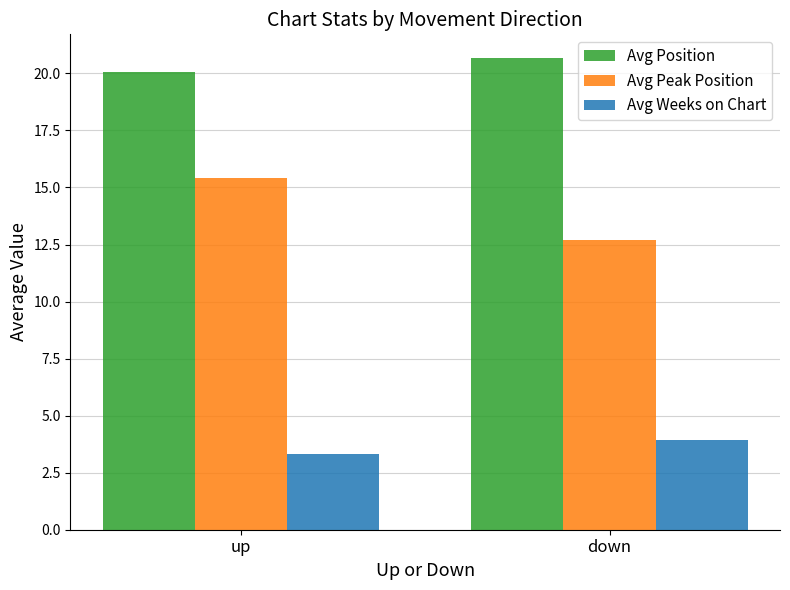

What is the maximum value for Avg Peak Position?

15.4